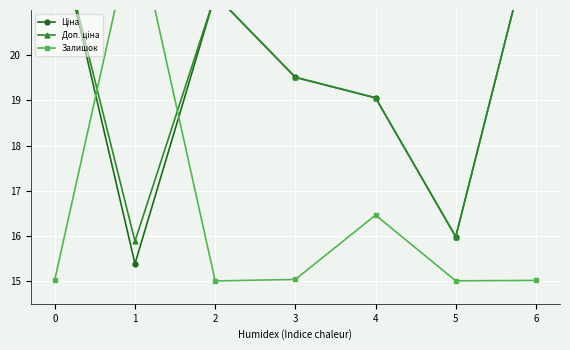

How many categories are shown in the chart?

7